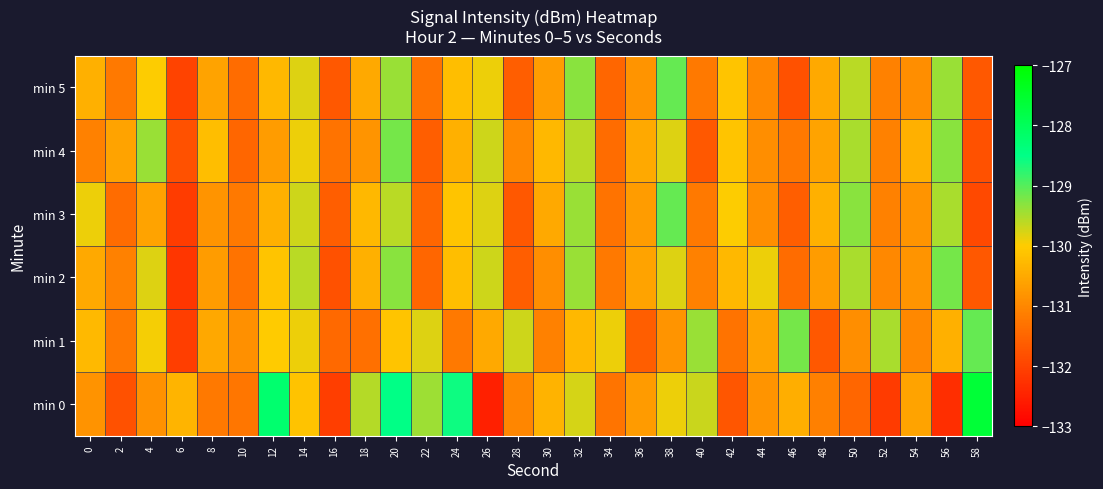

At which category is the sum across all series the highest?

20